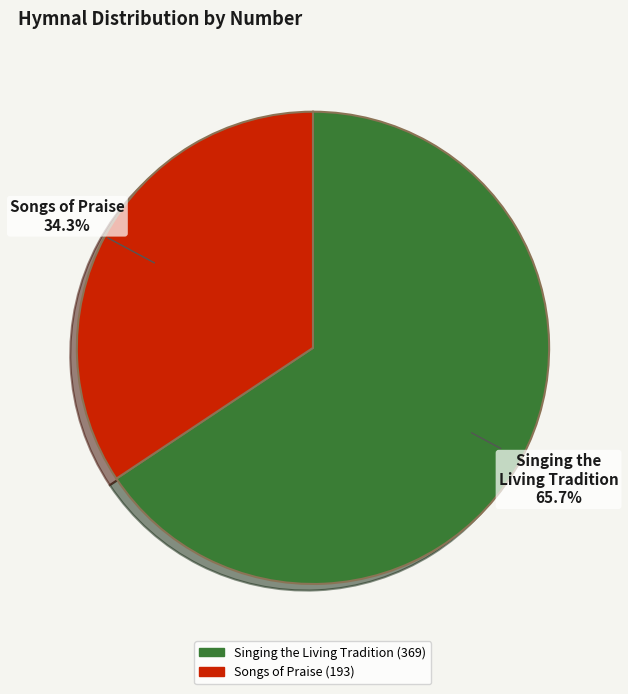

The Singing the Living Tradition slice represents 51% of the pie. True or false?

False